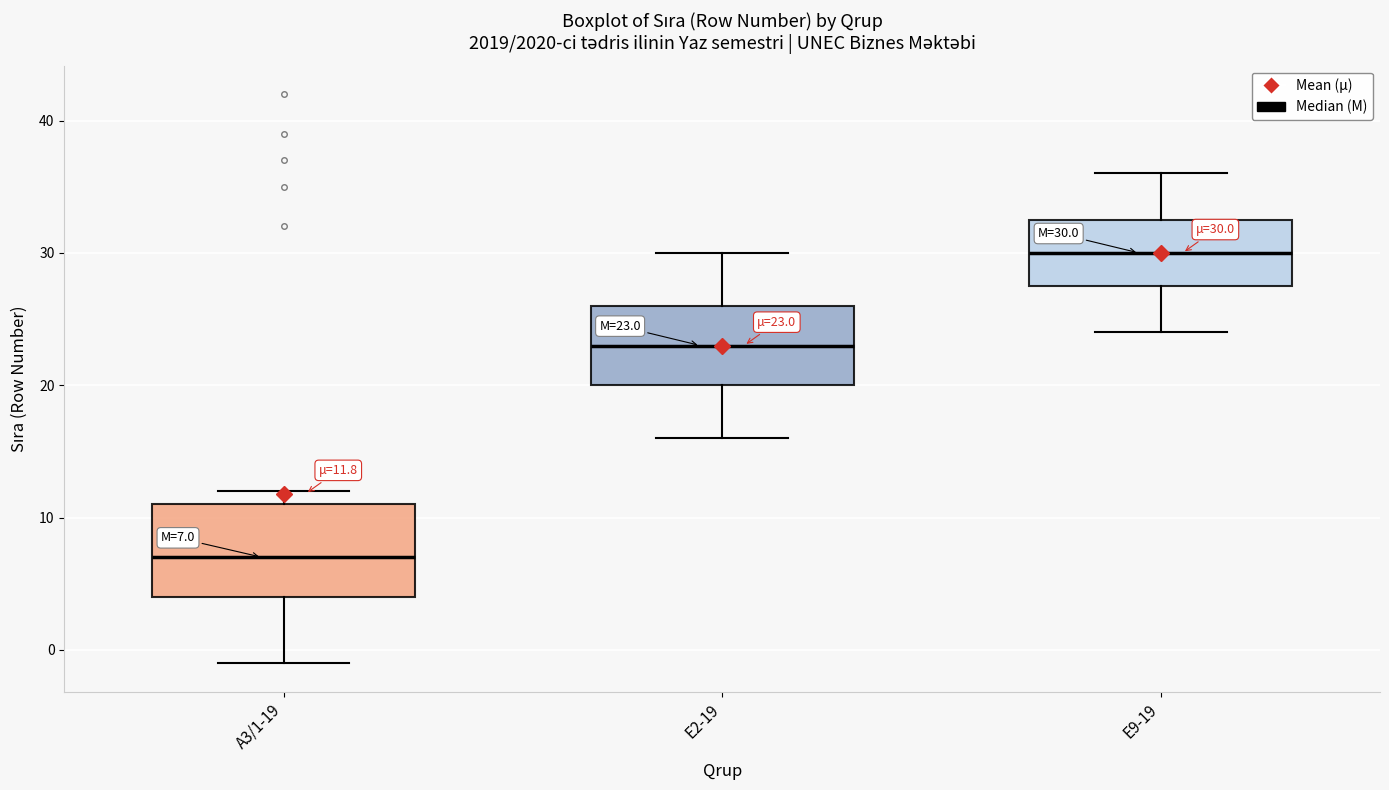

Which box has the lowest median line?

A3/1-19